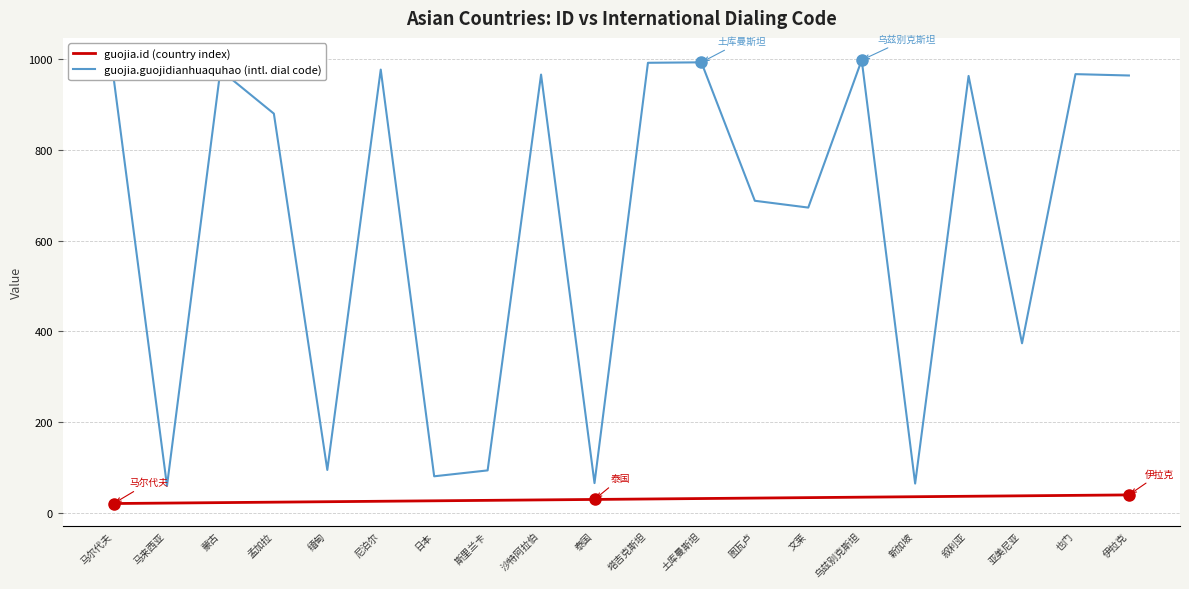

What is the spread (max minus min) of values at 塔吉克斯坦?

961